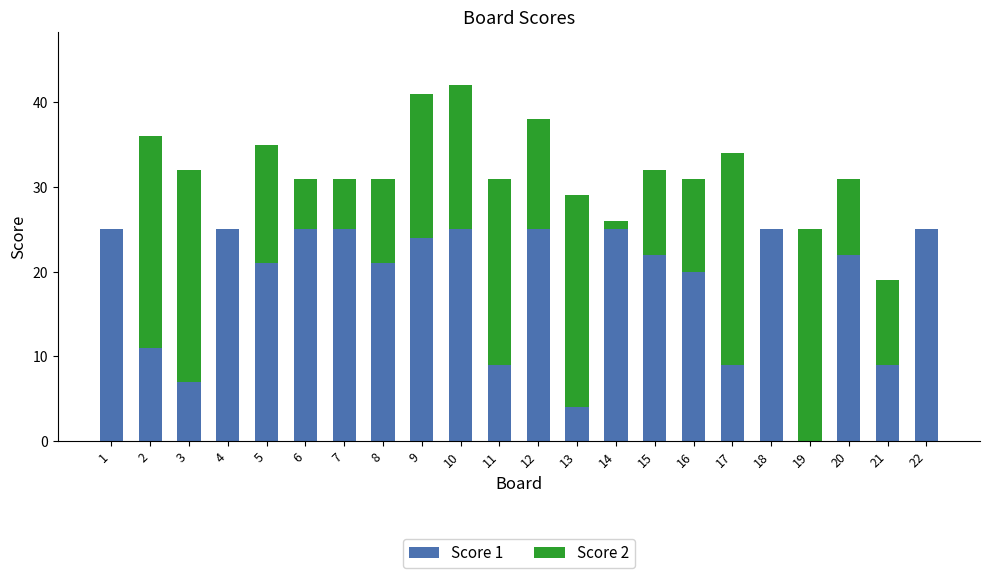

What is the sum of all Score 1 values?

404